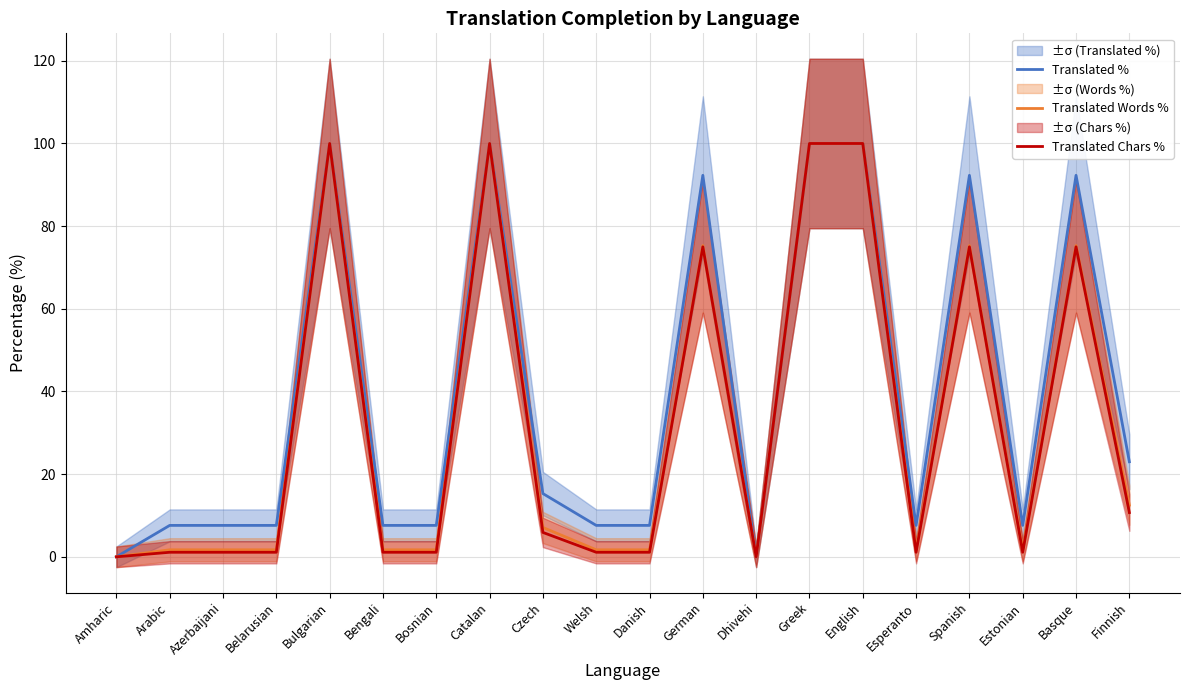

Reading left to right, transcribe all the data shown in this chart.

Translated %: 0.0	7.6	7.6	7.6	100.0	7.6	7.6	100.0	15.3	7.6	7.6	92.3	0.0	100.0	100.0	7.6	92.3	7.6	92.3	23.0
Translated Words %: 0.0	1.7	1.7	1.7	100.0	1.7	1.7	100.0	7.1	1.7	1.7	75.3	0.0	100.0	100.0	1.7	75.3	1.7	75.3	12.5
Translated Chars %: 0.0	1.1	1.1	1.1	100.0	1.1	1.1	100.0	5.9	1.1	1.1	75.0	0.0	100.0	100.0	1.1	75.0	1.1	75.0	10.7